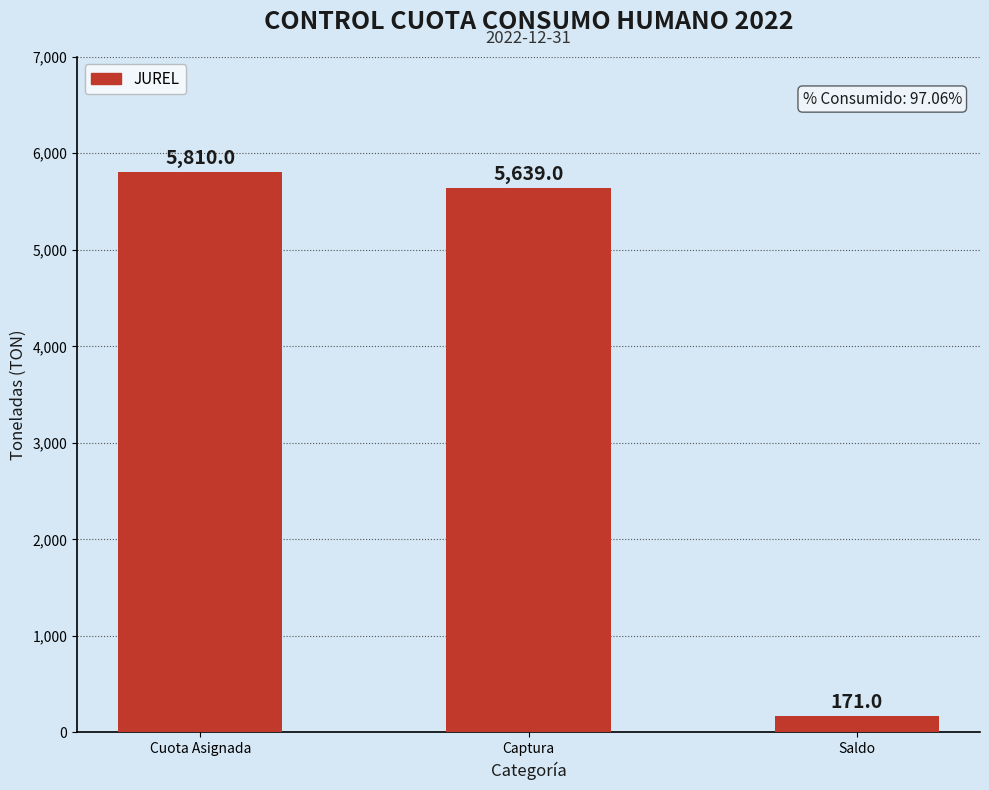

What is the label of the 1st bar from the right?

Saldo